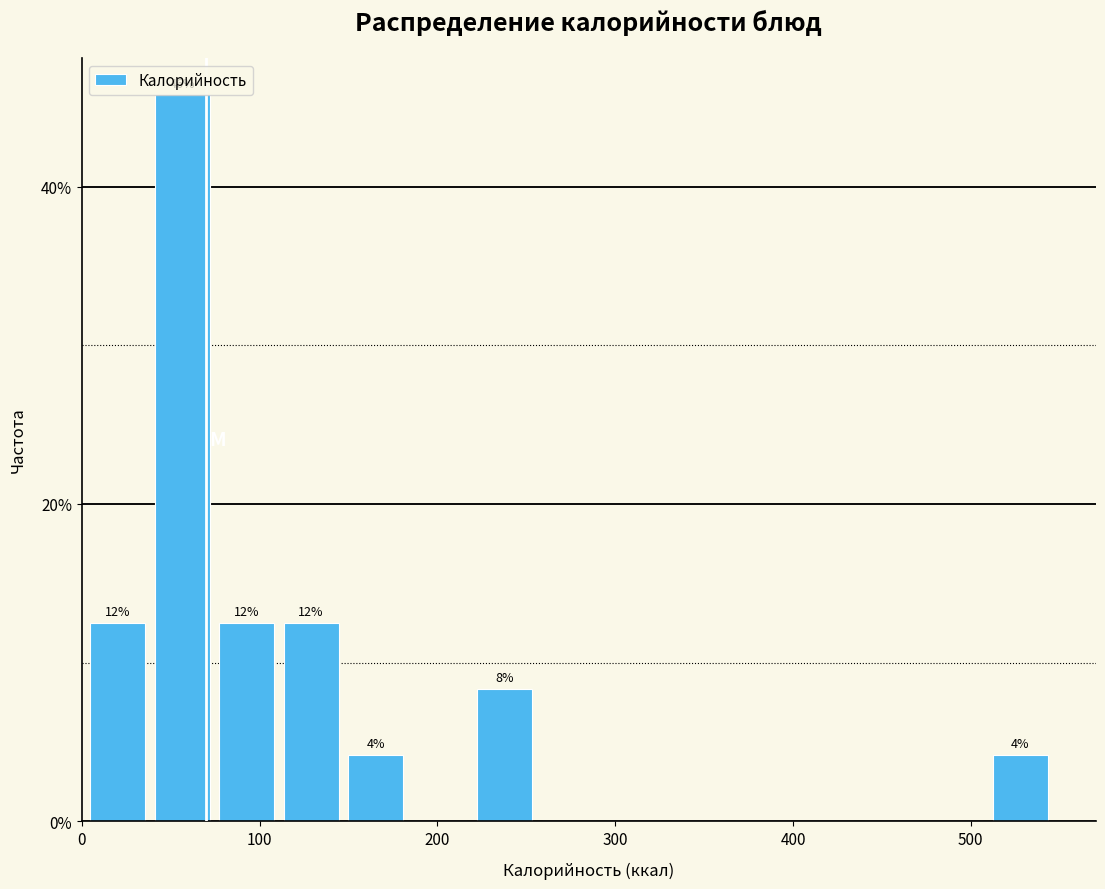

Read against the x-axis, roughly where is the centre of the tallest bar?

60